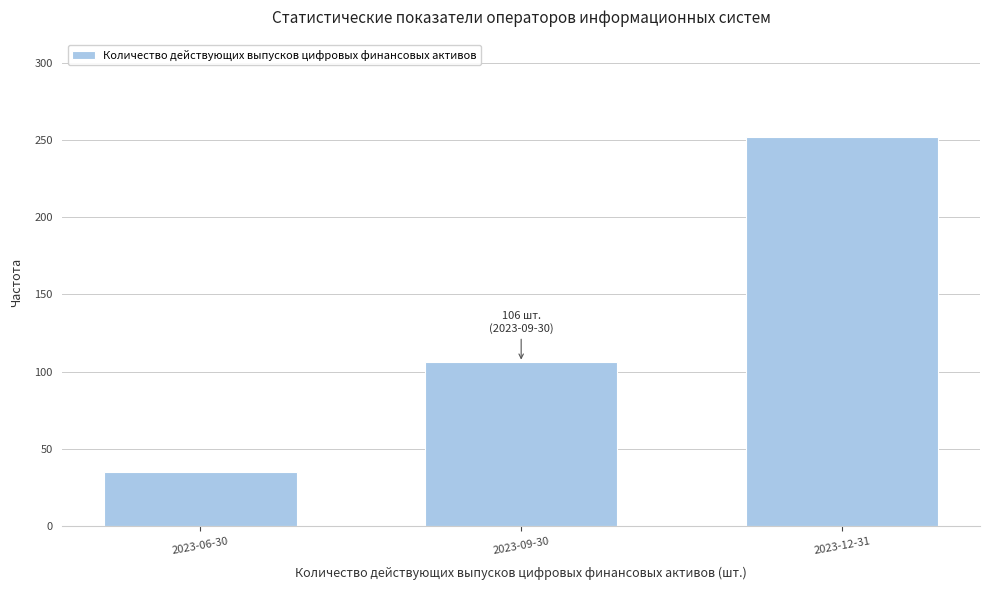

Reading right to left, extract all data points from this chart.

2023-12-31=252	2023-09-30=106	2023-06-30=35